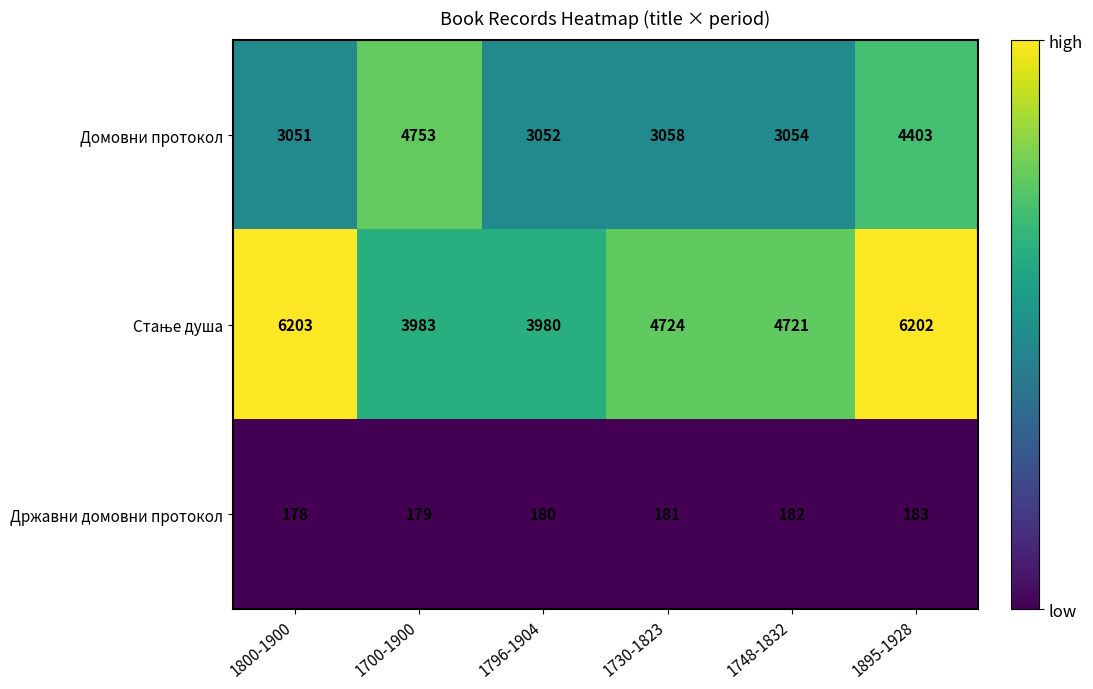

What is the maximum value shown in the chart?

6203